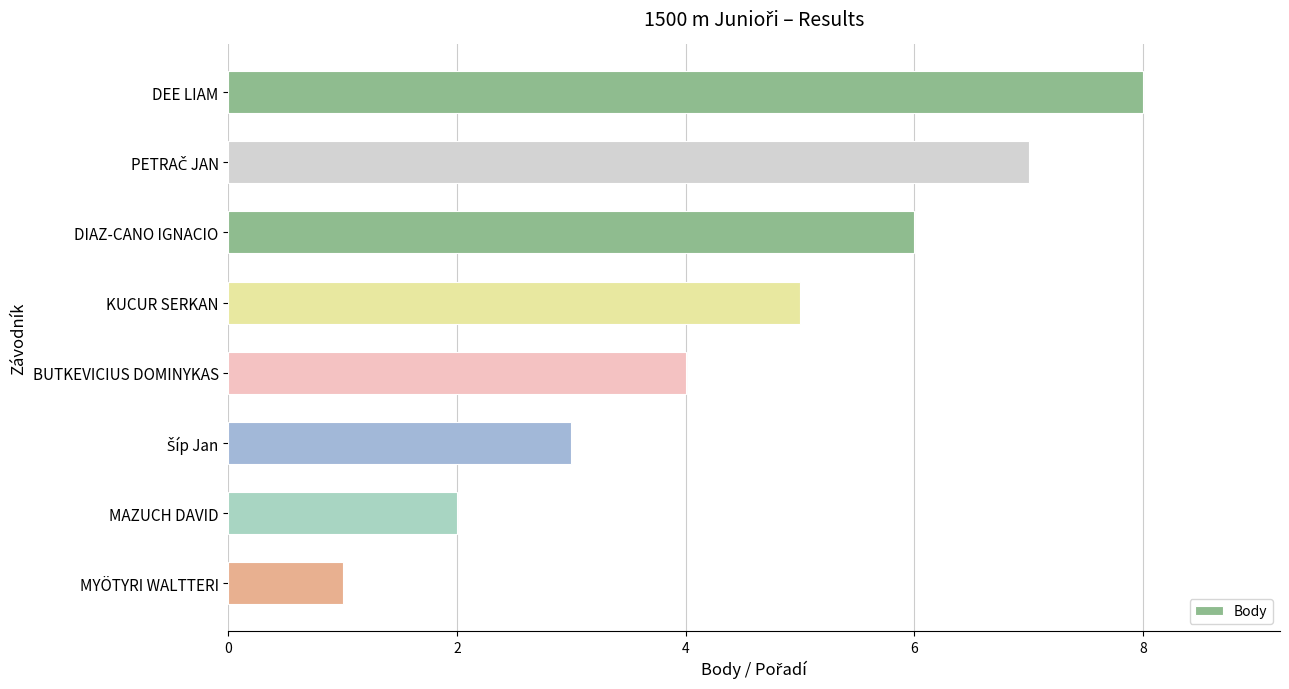

Reading top to bottom, extract all data points from this chart.

8	7	6	5	4	3	2	1